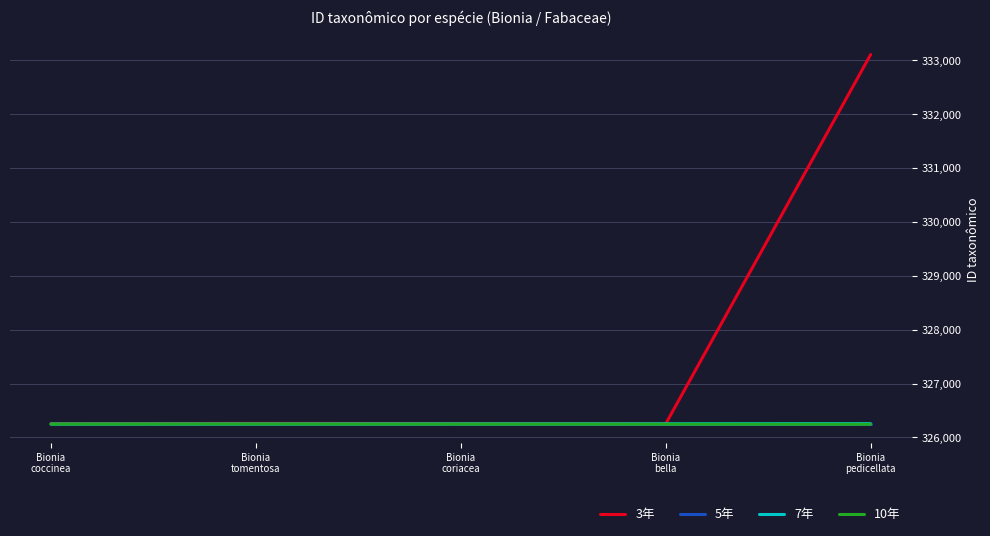

What position from the right is Bionia
pedicellata?

1